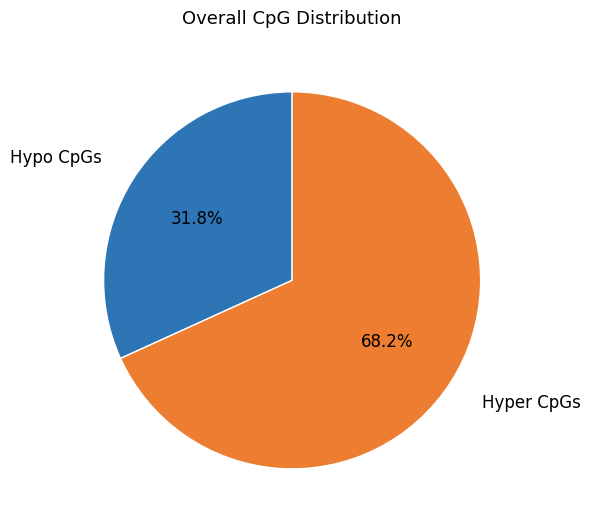

Is there a majority slice in this chart?

Yes